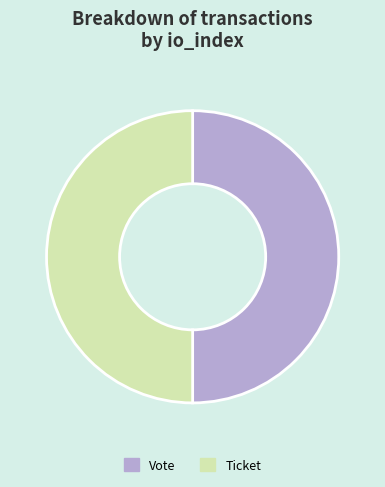

What is the ratio of the value at Vote to the value at Ticket?

1.0